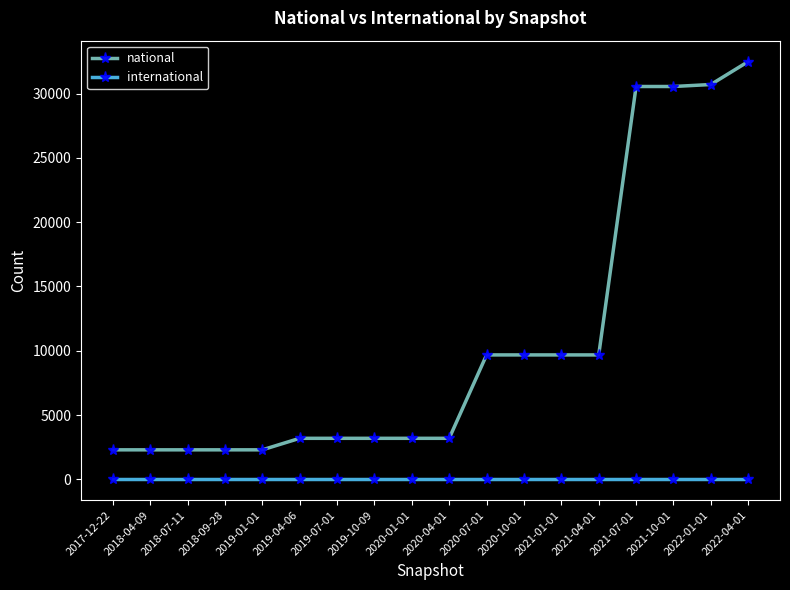

Which series has the largest range (max minus min)?

national